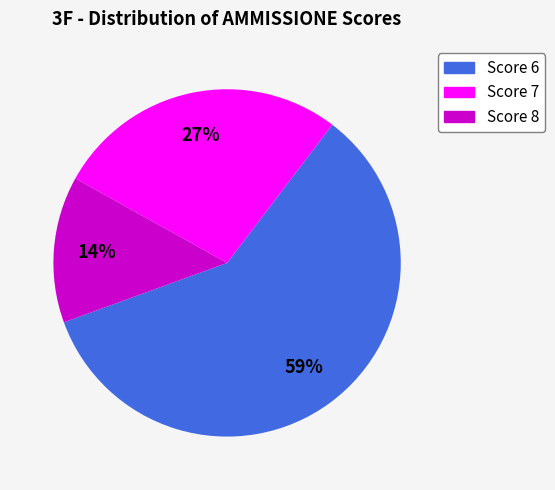

To the nearest percent, what is the average slice percentage?

33%